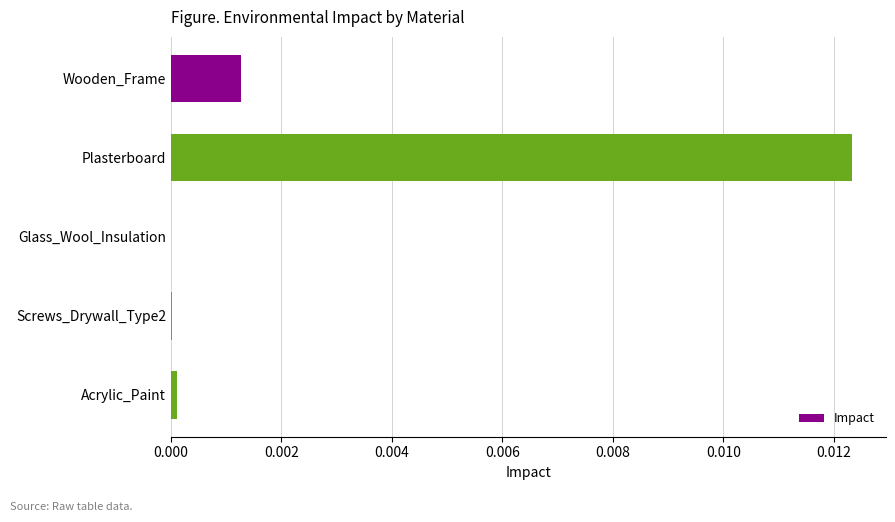

Which category has the highest value across all series?

Plasterboard